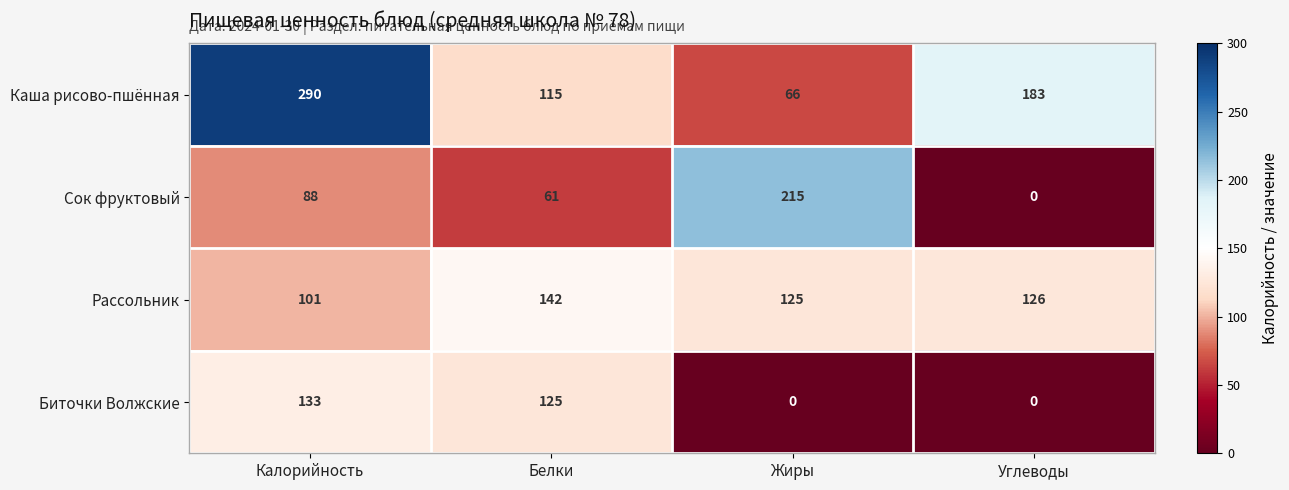

At which label is Сок фруктовый closest to 107?

Калорийность